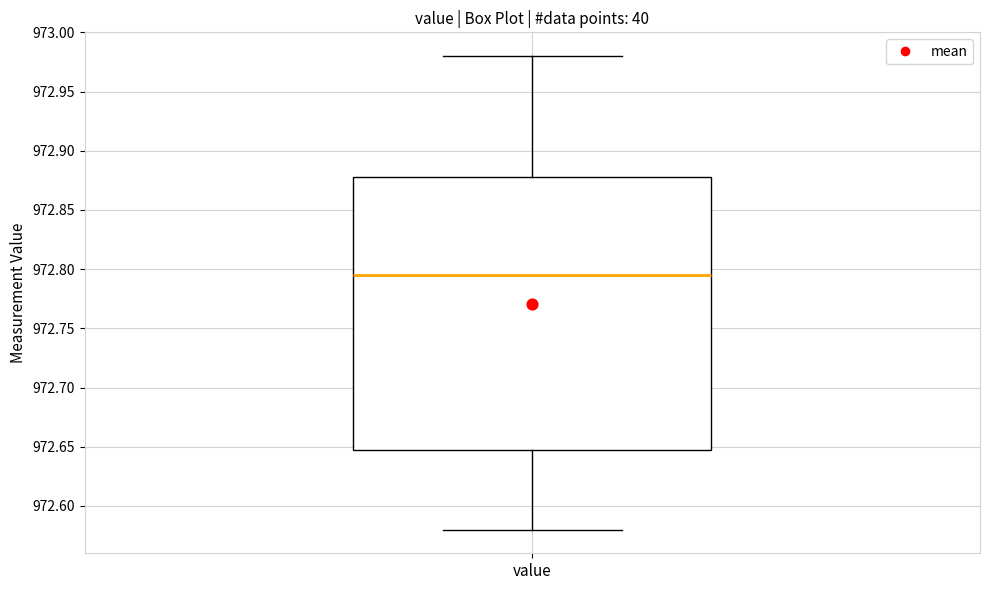

Where does the upper whisker of the box for value end on the y-axis? The values are not printed on the chart, so give them approximately, as read against the axis.

972.980